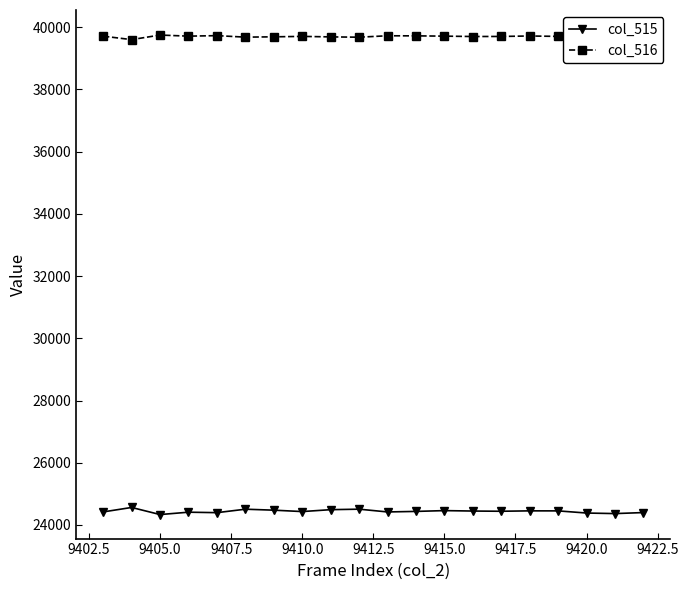

What is the sum of all col_515 values?

488781